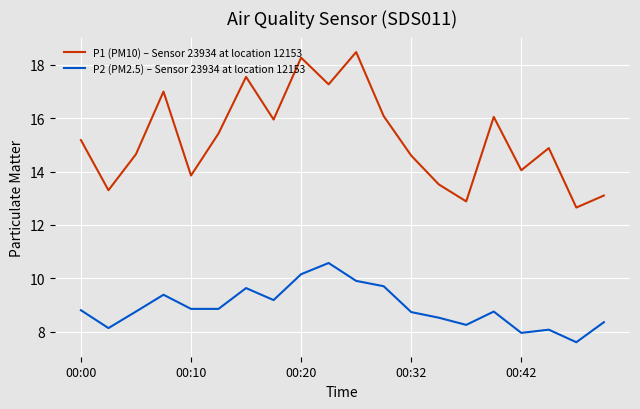

How many values in the P1 (PM10) – Sensor 23934 at location 12153 series exceed 15?

10